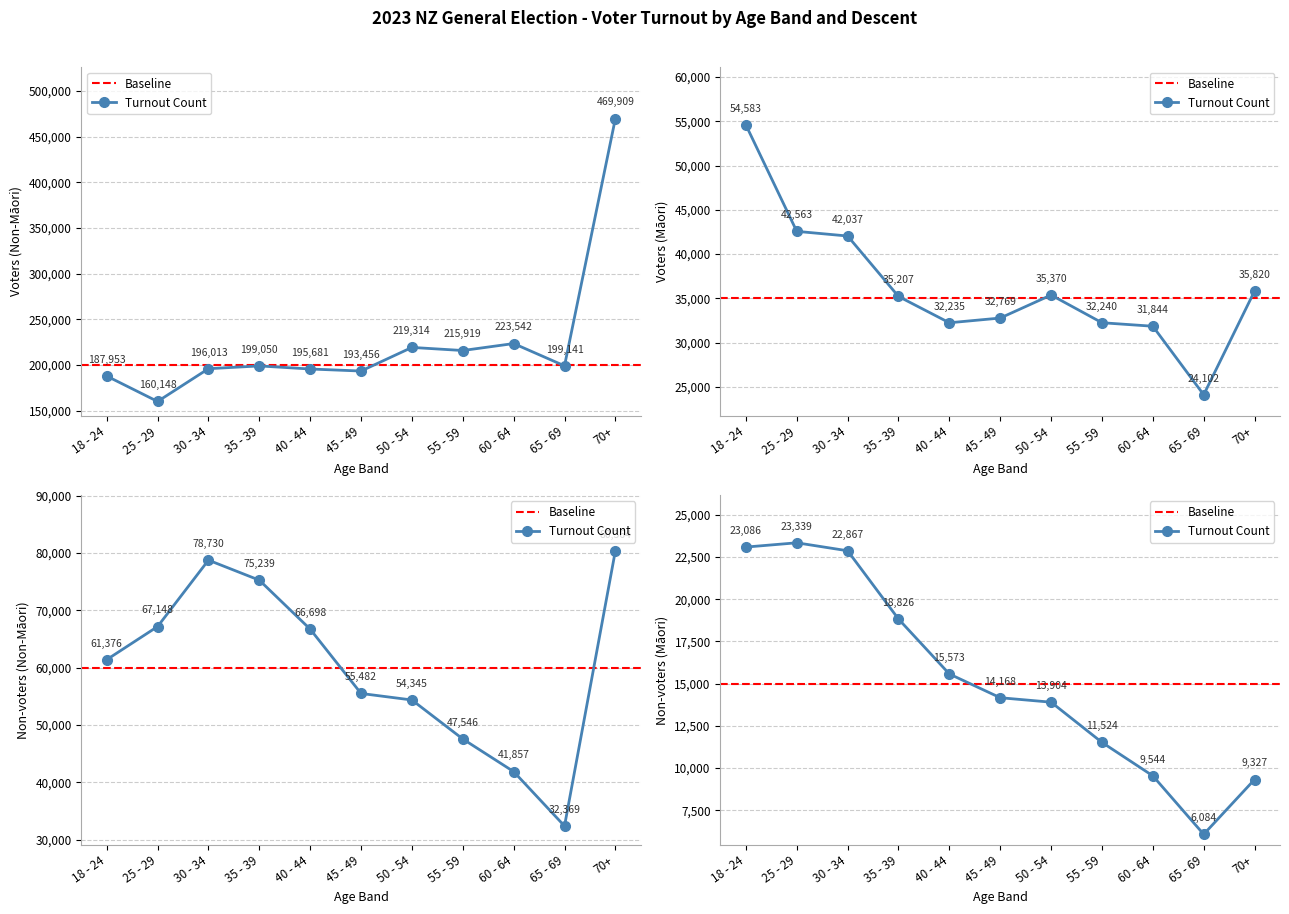

Reading left to right, what are all the values shown in this chart?

Non-Maori Voters: 187953	160148	196013	199050	195681	193456	219314	215919	223542	199141	469909
Maori Voters: 54583	42563	42037	35207	32235	32769	35370	32240	31844	24102	35820
Non-Maori Non-voters: 61376	67148	78730	75239	66698	55482	54345	47546	41857	32369	80364
Maori Non-voters: 23086	23339	22867	18826	15573	14168	13904	11524	9544	6084	9327